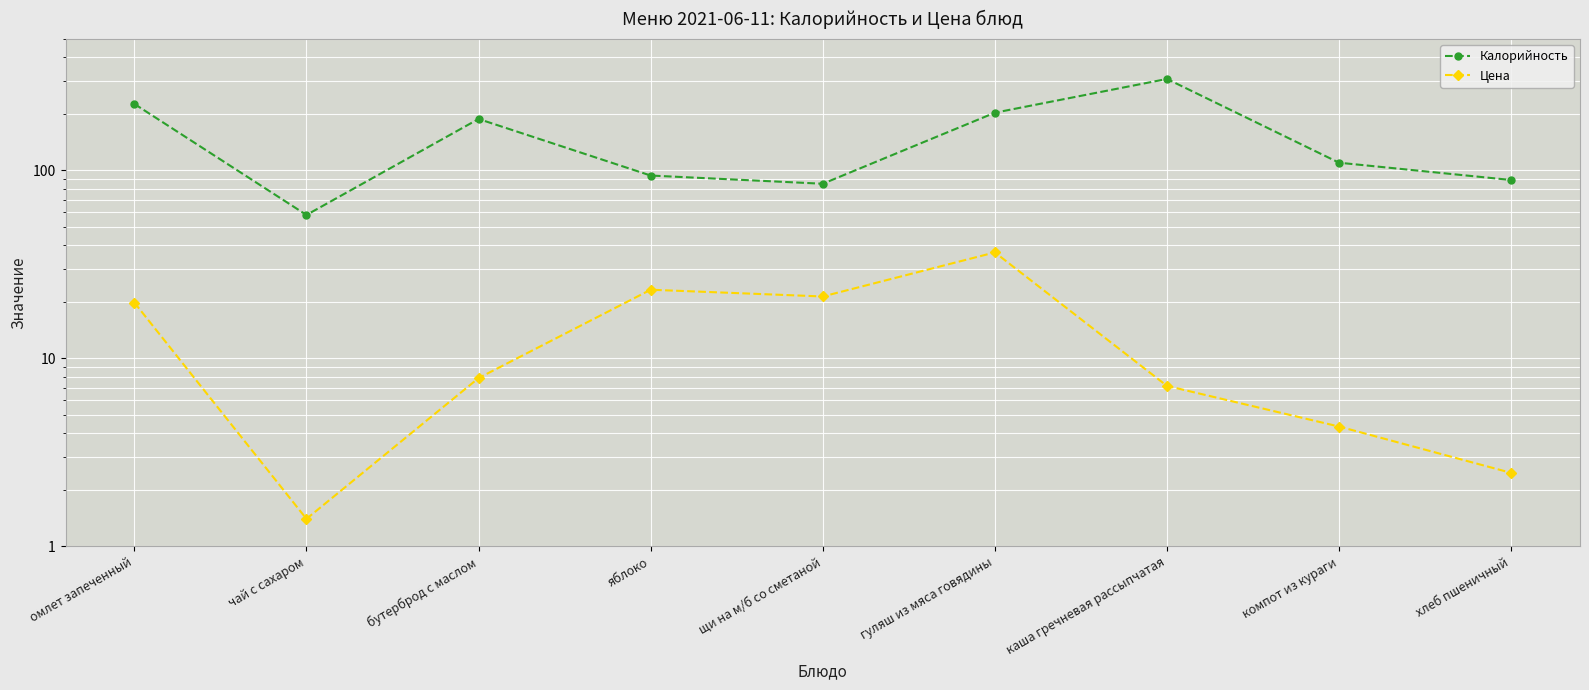

What is the difference between the maximum and minimum values in the Калорийность series?

249.0